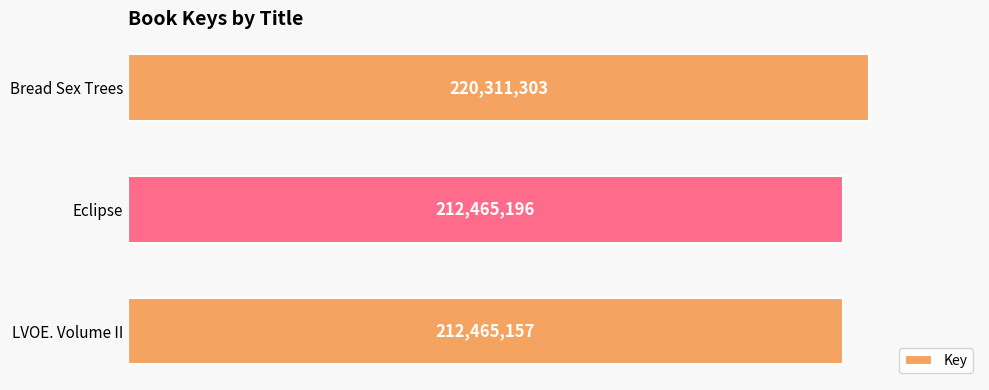

What is the sum of all values?

645241656